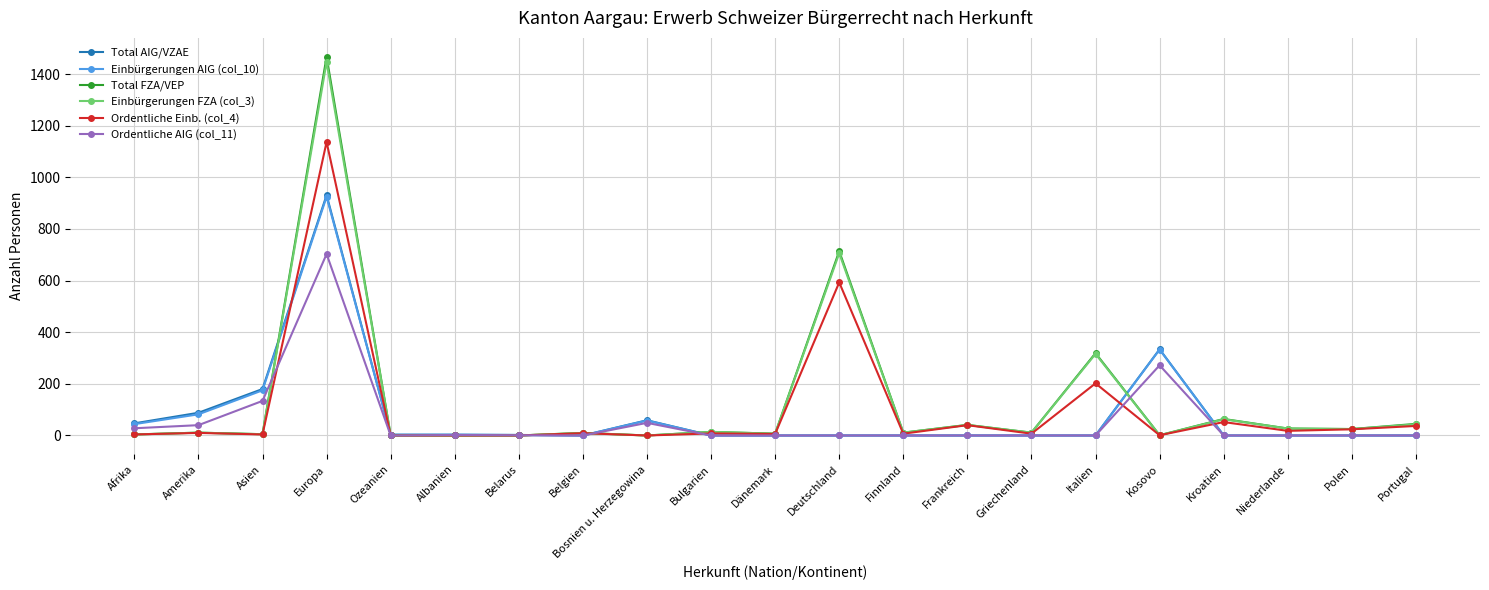

Is it true that Ordentliche AIG (col_11) equals 0 at Deutschland?

True